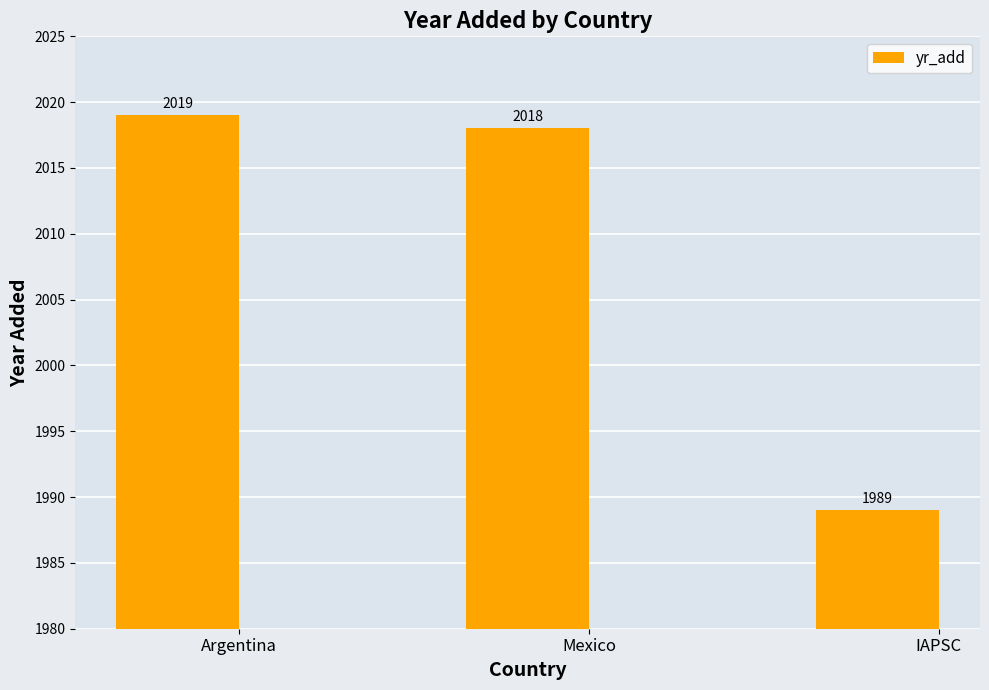

Rank the categories by value from lowest to highest.

IAPSC, Mexico, Argentina